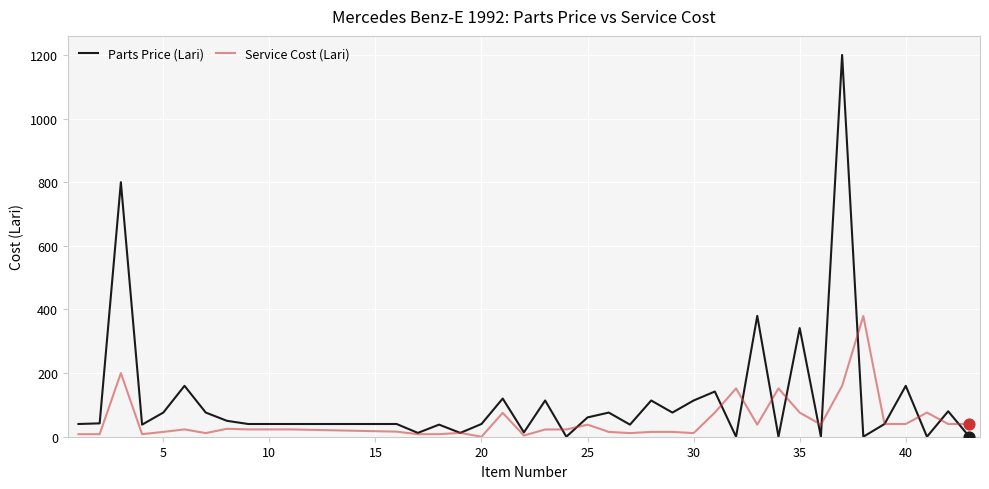

Which series has the largest range (max minus min)?

Parts Price (Lari)